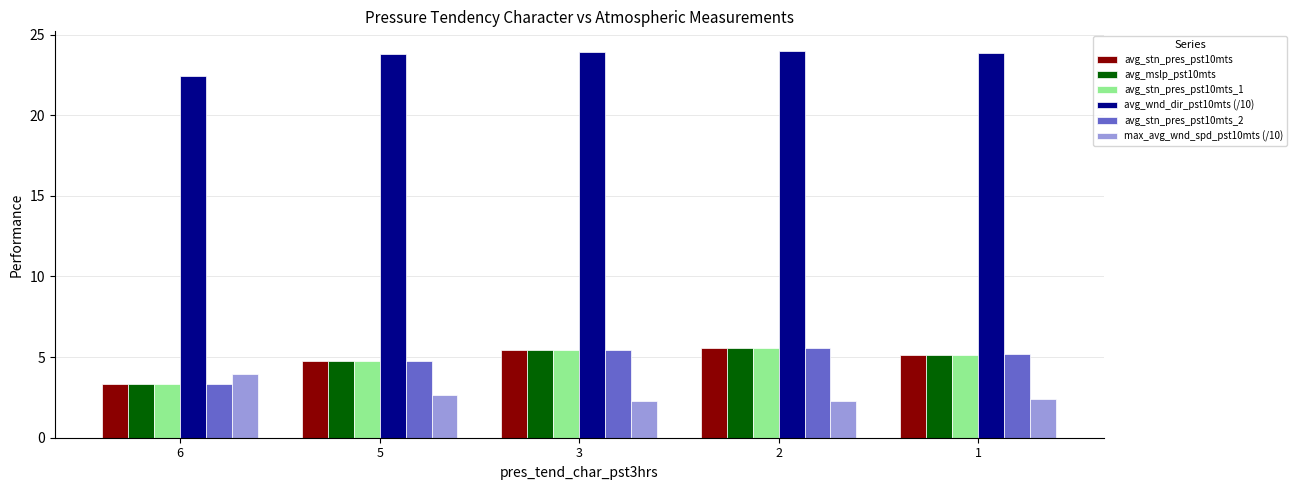

What is the total value across all series at 2?

48.5